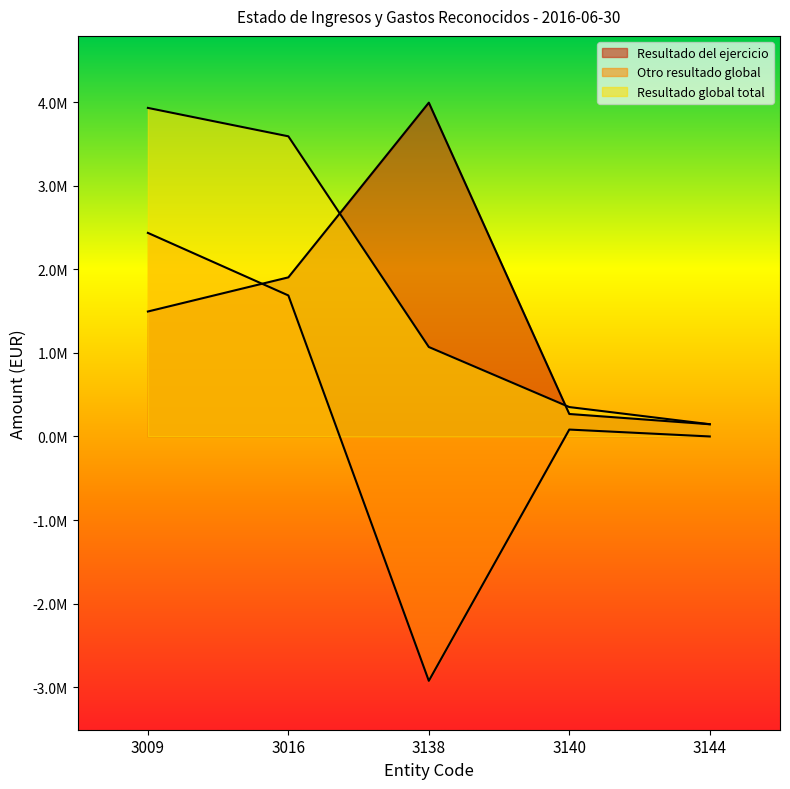

Which series has the widest spread of values?

Otro resultado global